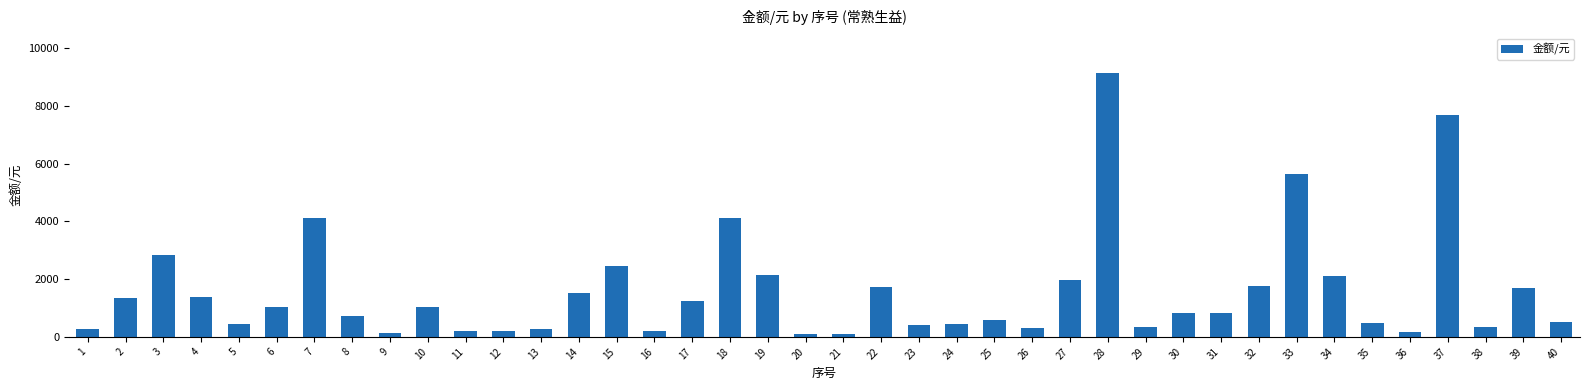

What is the value of the 3rd bar from the left?

2844.9